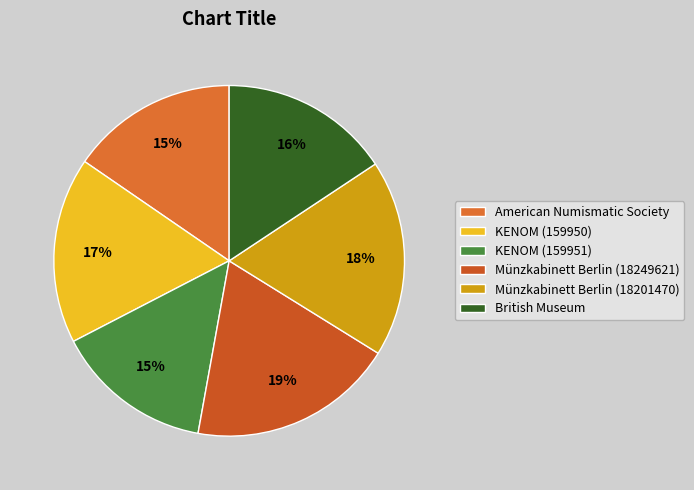

Is there any slice that represents more than half of the pie?

No